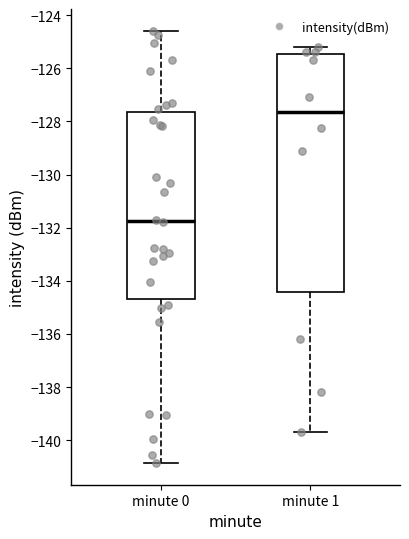

Reading left to right, read every box against the y-axis: the position of its median line, the range the box covers, and the ends of its whiskers. The values are not printed on the chart, so give them approximately, as read against the axis.

minute 0: median -131.8, box -134.6 to -127.6, whiskers -140.8 to -124.6
minute 1: median -127.6, box -134.4 to -125.4, whiskers -139.6 to -125.2